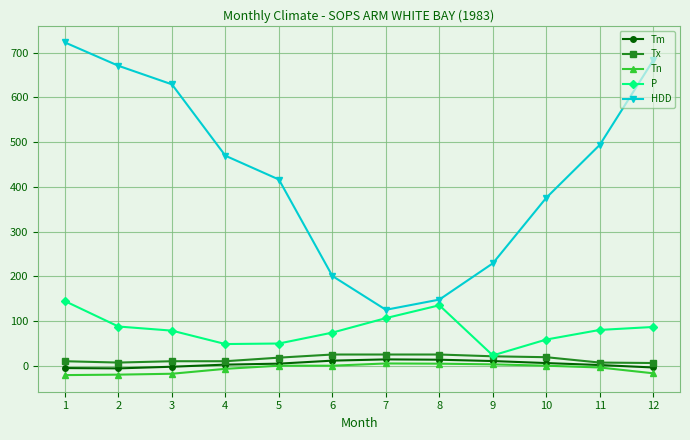

Between 3 and 6, which series saw the biggest shift?

HDD